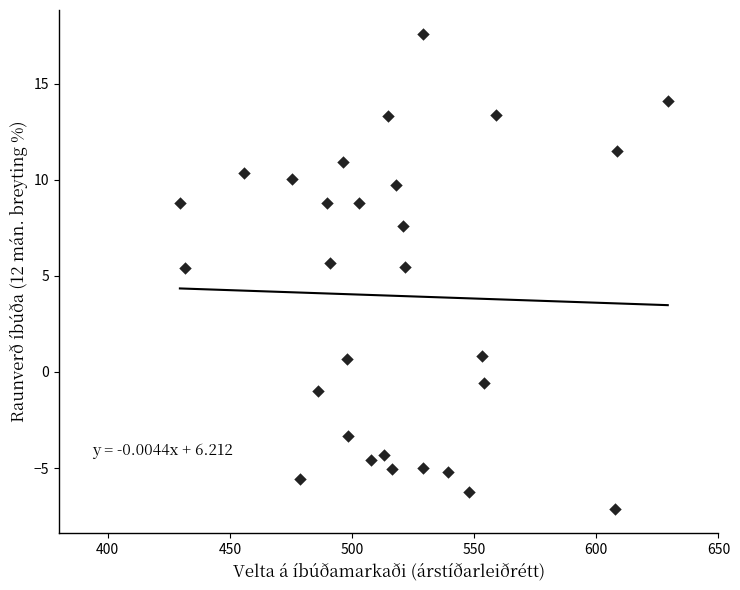

What is the range of X values (max minus min)?

199.7